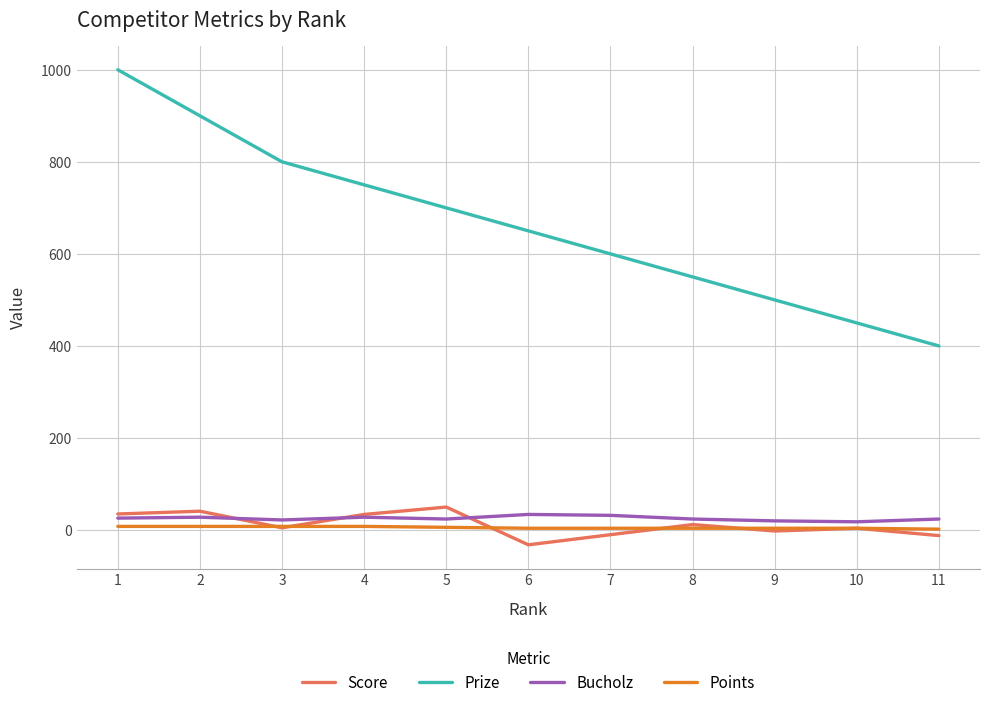

True or false: Bucholz and Prize intersect in this chart.

False